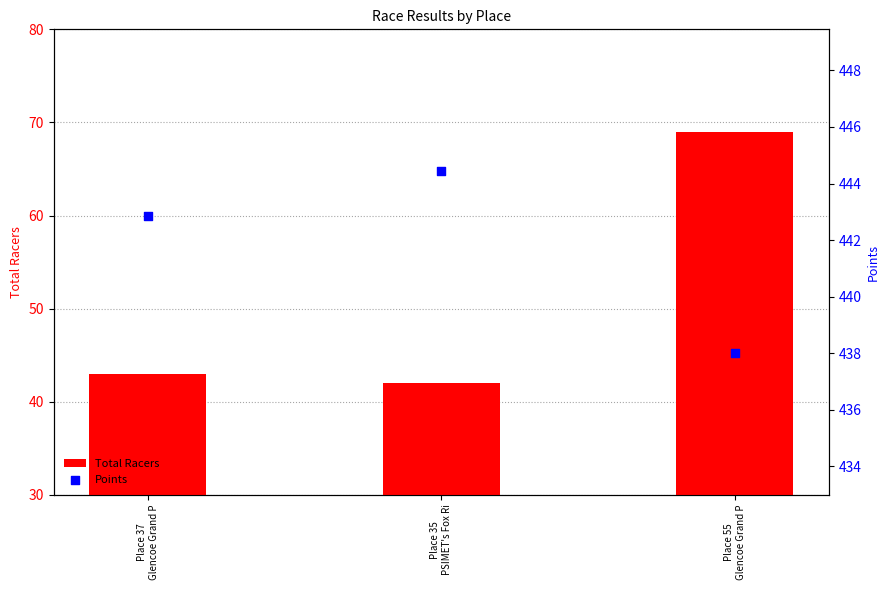

Which series has the largest total across all categories?

Points